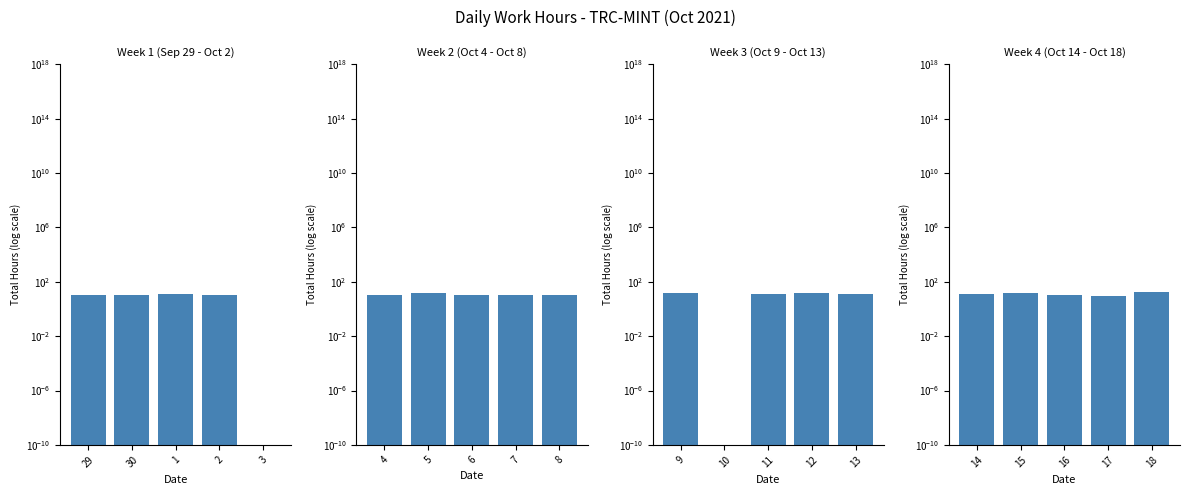

The chart shows a value of 8.5 at 17. True or false?

True